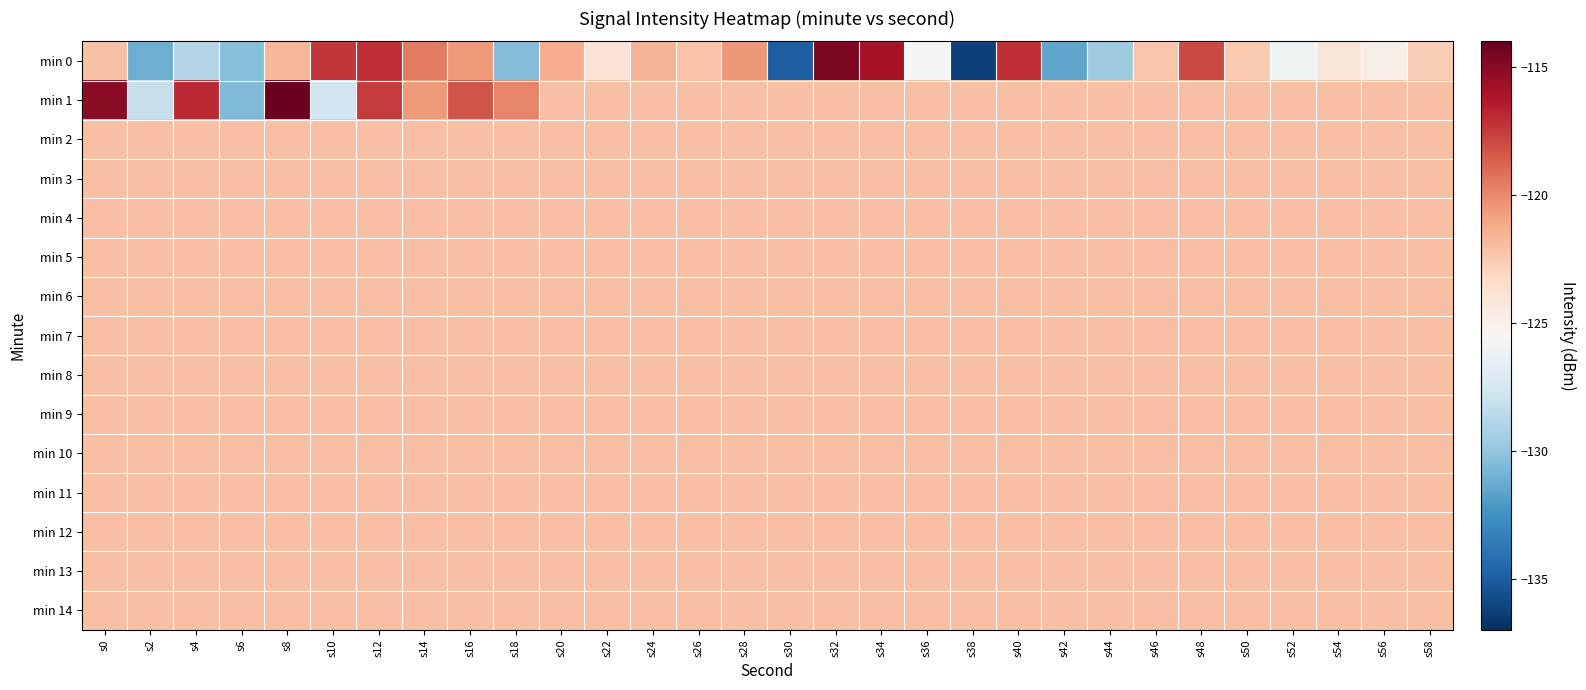

Reading left to right, transcribe all the data shown in this chart.

min 0: s0=-122.1	s2=-131.1	s4=-128.9	s6=-130.4	s8=-121.7	s10=-117.3	s12=-117.1	s14=-119.5	s16=-120.6	s18=-130.5	s20=-121.3	s22=-123.9	s24=-121.6	s26=-122.3	s28=-120.5	s30=-135.0	s32=-114.7	s34=-115.9	s36=-125.6	s38=-136.3	s40=-117.1	s42=-131.5	s44=-129.6	s46=-122.3	s48=-117.9	s50=-122.5	s52=-126.0	s54=-124.1	s56=-124.9	s58=-122.7
min 1: s0=-115.1	s2=-128.2	s4=-116.9	s6=-130.6	s8=-114.2	s10=-127.7	s12=-117.5	s14=-120.6	s16=-118.2	s18=-119.9	s20=-122.0	s22=-122.0	s24=-122.0	s26=-122.0	s28=-122.0	s30=-122.0	s32=-122.0	s34=-122.0	s36=-122.0	s38=-122.0	s40=-122.0	s42=-122.0	s44=-122.0	s46=-122.0	s48=-122.0	s50=-122.0	s52=-122.0	s54=-122.0	s56=-122.0	s58=-122.0
min 2: s0=-122.0	s2=-122.0	s4=-122.0	s6=-122.0	s8=-122.0	s10=-122.0	s12=-122.0	s14=-122.0	s16=-122.0	s18=-122.0	s20=-122.0	s22=-122.0	s24=-122.0	s26=-122.0	s28=-122.0	s30=-122.0	s32=-122.0	s34=-122.0	s36=-122.0	s38=-122.0	s40=-122.0	s42=-122.0	s44=-122.0	s46=-122.0	s48=-122.0	s50=-122.0	s52=-122.0	s54=-122.0	s56=-122.0	s58=-122.0
min 3: s0=-122.0	s2=-122.0	s4=-122.0	s6=-122.0	s8=-122.0	s10=-122.0	s12=-122.0	s14=-122.0	s16=-122.0	s18=-122.0	s20=-122.0	s22=-122.0	s24=-122.0	s26=-122.0	s28=-122.0	s30=-122.0	s32=-122.0	s34=-122.0	s36=-122.0	s38=-122.0	s40=-122.0	s42=-122.0	s44=-122.0	s46=-122.0	s48=-122.0	s50=-122.0	s52=-122.0	s54=-122.0	s56=-122.0	s58=-122.0
min 4: s0=-122.0	s2=-122.0	s4=-122.0	s6=-122.0	s8=-122.0	s10=-122.0	s12=-122.0	s14=-122.0	s16=-122.0	s18=-122.0	s20=-122.0	s22=-122.0	s24=-122.0	s26=-122.0	s28=-122.0	s30=-122.0	s32=-122.0	s34=-122.0	s36=-122.0	s38=-122.0	s40=-122.0	s42=-122.0	s44=-122.0	s46=-122.0	s48=-122.0	s50=-122.0	s52=-122.0	s54=-122.0	s56=-122.0	s58=-122.0
min 5: s0=-122.0	s2=-122.0	s4=-122.0	s6=-122.0	s8=-122.0	s10=-122.0	s12=-122.0	s14=-122.0	s16=-122.0	s18=-122.0	s20=-122.0	s22=-122.0	s24=-122.0	s26=-122.0	s28=-122.0	s30=-122.0	s32=-122.0	s34=-122.0	s36=-122.0	s38=-122.0	s40=-122.0	s42=-122.0	s44=-122.0	s46=-122.0	s48=-122.0	s50=-122.0	s52=-122.0	s54=-122.0	s56=-122.0	s58=-122.0
min 6: s0=-122.0	s2=-122.0	s4=-122.0	s6=-122.0	s8=-122.0	s10=-122.0	s12=-122.0	s14=-122.0	s16=-122.0	s18=-122.0	s20=-122.0	s22=-122.0	s24=-122.0	s26=-122.0	s28=-122.0	s30=-122.0	s32=-122.0	s34=-122.0	s36=-122.0	s38=-122.0	s40=-122.0	s42=-122.0	s44=-122.0	s46=-122.0	s48=-122.0	s50=-122.0	s52=-122.0	s54=-122.0	s56=-122.0	s58=-122.0
min 7: s0=-122.0	s2=-122.0	s4=-122.0	s6=-122.0	s8=-122.0	s10=-122.0	s12=-122.0	s14=-122.0	s16=-122.0	s18=-122.0	s20=-122.0	s22=-122.0	s24=-122.0	s26=-122.0	s28=-122.0	s30=-122.0	s32=-122.0	s34=-122.0	s36=-122.0	s38=-122.0	s40=-122.0	s42=-122.0	s44=-122.0	s46=-122.0	s48=-122.0	s50=-122.0	s52=-122.0	s54=-122.0	s56=-122.0	s58=-122.0
min 8: s0=-122.0	s2=-122.0	s4=-122.0	s6=-122.0	s8=-122.0	s10=-122.0	s12=-122.0	s14=-122.0	s16=-122.0	s18=-122.0	s20=-122.0	s22=-122.0	s24=-122.0	s26=-122.0	s28=-122.0	s30=-122.0	s32=-122.0	s34=-122.0	s36=-122.0	s38=-122.0	s40=-122.0	s42=-122.0	s44=-122.0	s46=-122.0	s48=-122.0	s50=-122.0	s52=-122.0	s54=-122.0	s56=-122.0	s58=-122.0
min 9: s0=-122.0	s2=-122.0	s4=-122.0	s6=-122.0	s8=-122.0	s10=-122.0	s12=-122.0	s14=-122.0	s16=-122.0	s18=-122.0	s20=-122.0	s22=-122.0	s24=-122.0	s26=-122.0	s28=-122.0	s30=-122.0	s32=-122.0	s34=-122.0	s36=-122.0	s38=-122.0	s40=-122.0	s42=-122.0	s44=-122.0	s46=-122.0	s48=-122.0	s50=-122.0	s52=-122.0	s54=-122.0	s56=-122.0	s58=-122.0
min 10: s0=-122.0	s2=-122.0	s4=-122.0	s6=-122.0	s8=-122.0	s10=-122.0	s12=-122.0	s14=-122.0	s16=-122.0	s18=-122.0	s20=-122.0	s22=-122.0	s24=-122.0	s26=-122.0	s28=-122.0	s30=-122.0	s32=-122.0	s34=-122.0	s36=-122.0	s38=-122.0	s40=-122.0	s42=-122.0	s44=-122.0	s46=-122.0	s48=-122.0	s50=-122.0	s52=-122.0	s54=-122.0	s56=-122.0	s58=-122.0
min 11: s0=-122.0	s2=-122.0	s4=-122.0	s6=-122.0	s8=-122.0	s10=-122.0	s12=-122.0	s14=-122.0	s16=-122.0	s18=-122.0	s20=-122.0	s22=-122.0	s24=-122.0	s26=-122.0	s28=-122.0	s30=-122.0	s32=-122.0	s34=-122.0	s36=-122.0	s38=-122.0	s40=-122.0	s42=-122.0	s44=-122.0	s46=-122.0	s48=-122.0	s50=-122.0	s52=-122.0	s54=-122.0	s56=-122.0	s58=-122.0
min 12: s0=-122.0	s2=-122.0	s4=-122.0	s6=-122.0	s8=-122.0	s10=-122.0	s12=-122.0	s14=-122.0	s16=-122.0	s18=-122.0	s20=-122.0	s22=-122.0	s24=-122.0	s26=-122.0	s28=-122.0	s30=-122.0	s32=-122.0	s34=-122.0	s36=-122.0	s38=-122.0	s40=-122.0	s42=-122.0	s44=-122.0	s46=-122.0	s48=-122.0	s50=-122.0	s52=-122.0	s54=-122.0	s56=-122.0	s58=-122.0
min 13: s0=-122.0	s2=-122.0	s4=-122.0	s6=-122.0	s8=-122.0	s10=-122.0	s12=-122.0	s14=-122.0	s16=-122.0	s18=-122.0	s20=-122.0	s22=-122.0	s24=-122.0	s26=-122.0	s28=-122.0	s30=-122.0	s32=-122.0	s34=-122.0	s36=-122.0	s38=-122.0	s40=-122.0	s42=-122.0	s44=-122.0	s46=-122.0	s48=-122.0	s50=-122.0	s52=-122.0	s54=-122.0	s56=-122.0	s58=-122.0
min 14: s0=-122.0	s2=-122.0	s4=-122.0	s6=-122.0	s8=-122.0	s10=-122.0	s12=-122.0	s14=-122.0	s16=-122.0	s18=-122.0	s20=-122.0	s22=-122.0	s24=-122.0	s26=-122.0	s28=-122.0	s30=-122.0	s32=-122.0	s34=-122.0	s36=-122.0	s38=-122.0	s40=-122.0	s42=-122.0	s44=-122.0	s46=-122.0	s48=-122.0	s50=-122.0	s52=-122.0	s54=-122.0	s56=-122.0	s58=-122.0